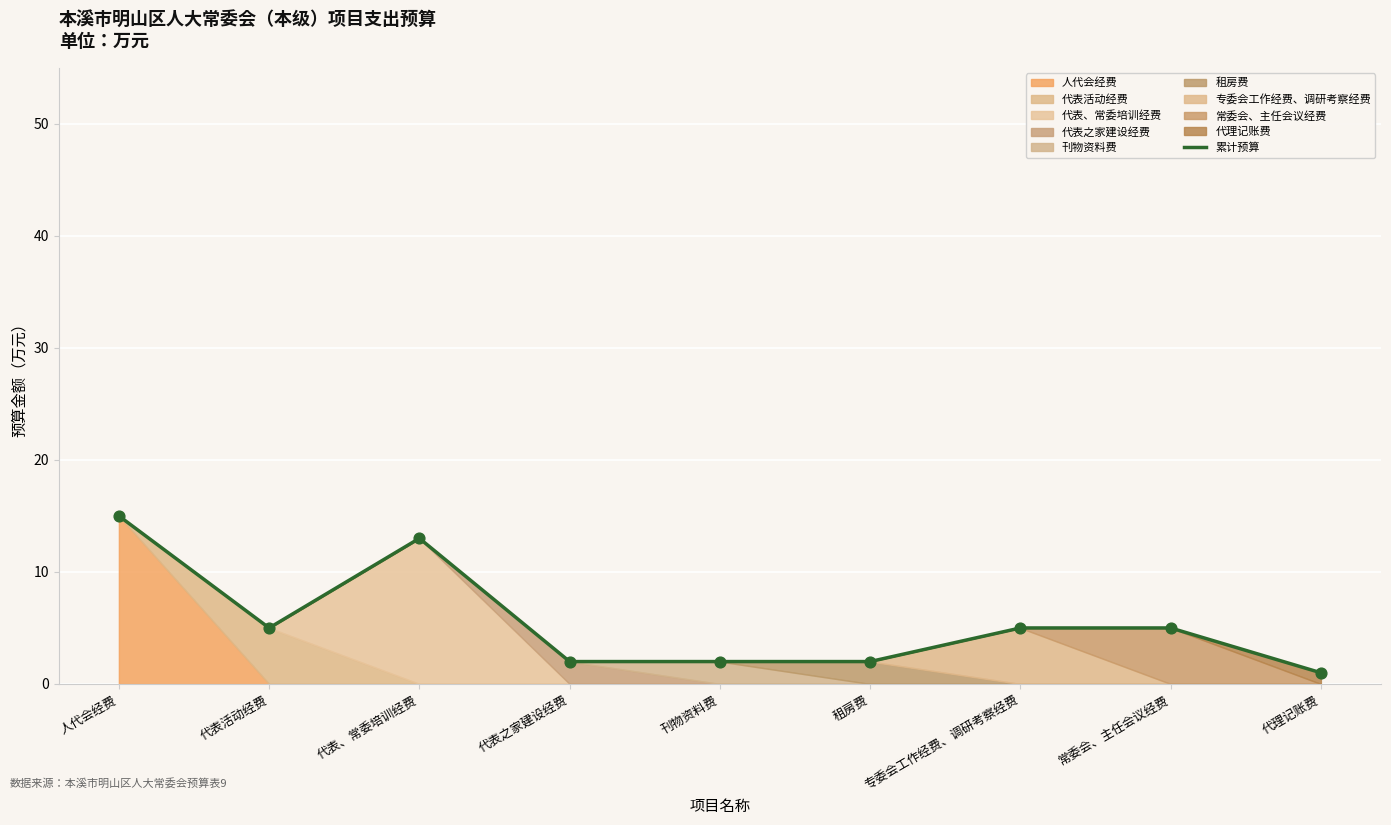

Between 代表、常委培训经费 and 人代会经费, which is larger?

人代会经费